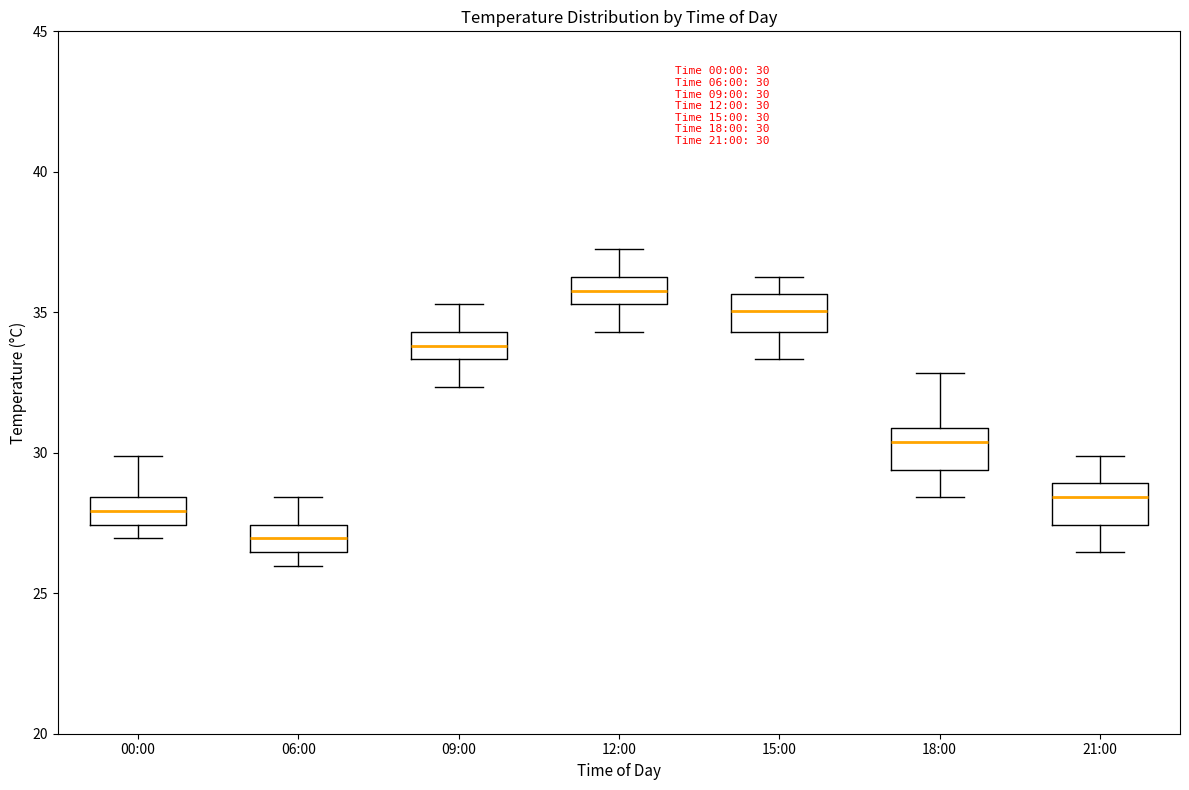

Which box has the highest median line?

12:00